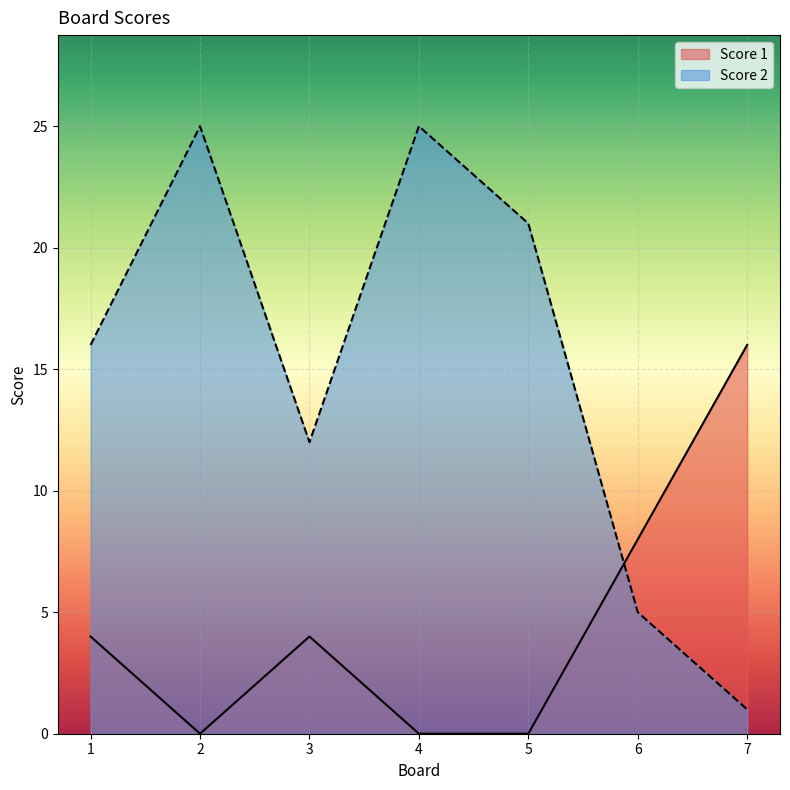

Which has a higher value, 4 or 3?

4